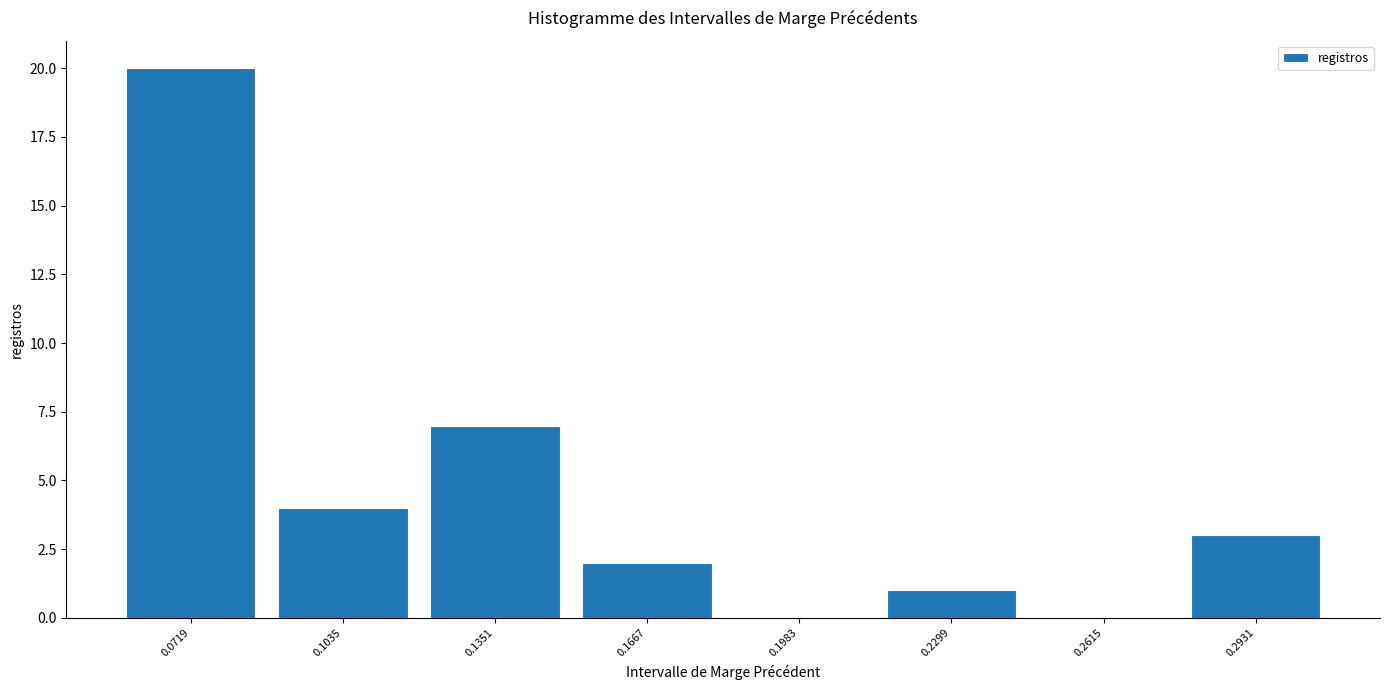

Reading left to right, list every bar in this chart as the range it spans on the x-axis followed by its height. Neither the bar edges nor the heights are printed on the chart, so give them approximately, as read against the axes.

0.055 to 0.090: 20
0.090 to 0.120: 4
0.120 to 0.150: 7
0.150 to 0.185: 2
0.185 to 0.215: 0
0.215 to 0.245: 1
0.245 to 0.275: 0
0.275 to 0.310: 3